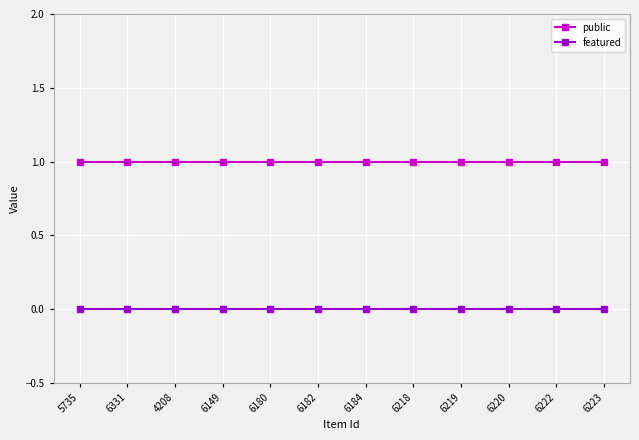

The public series shows 1 at 6331. True or false?

True